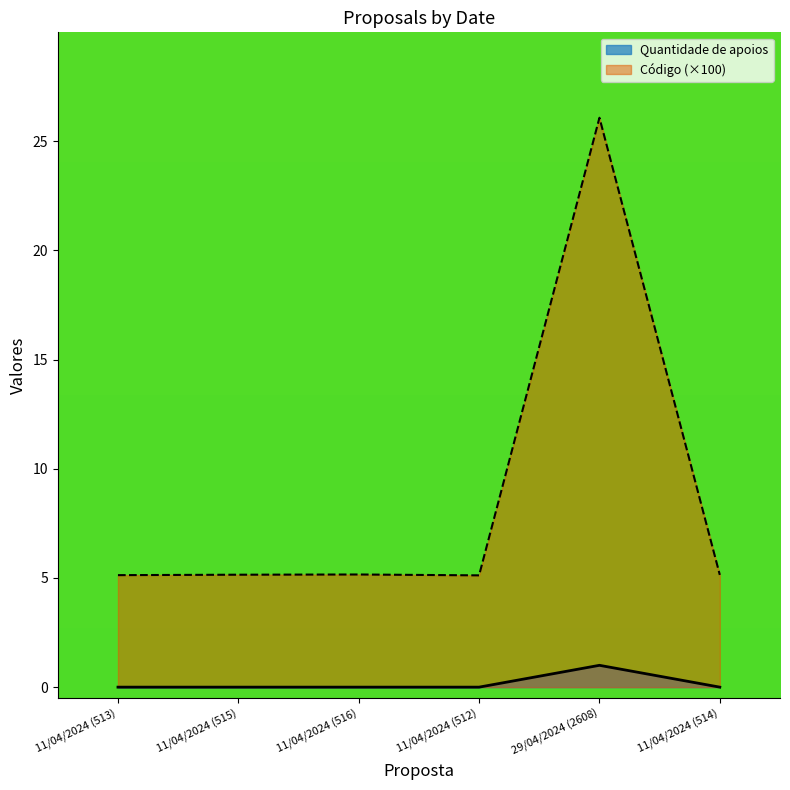

How many lines are shown in the chart?

2